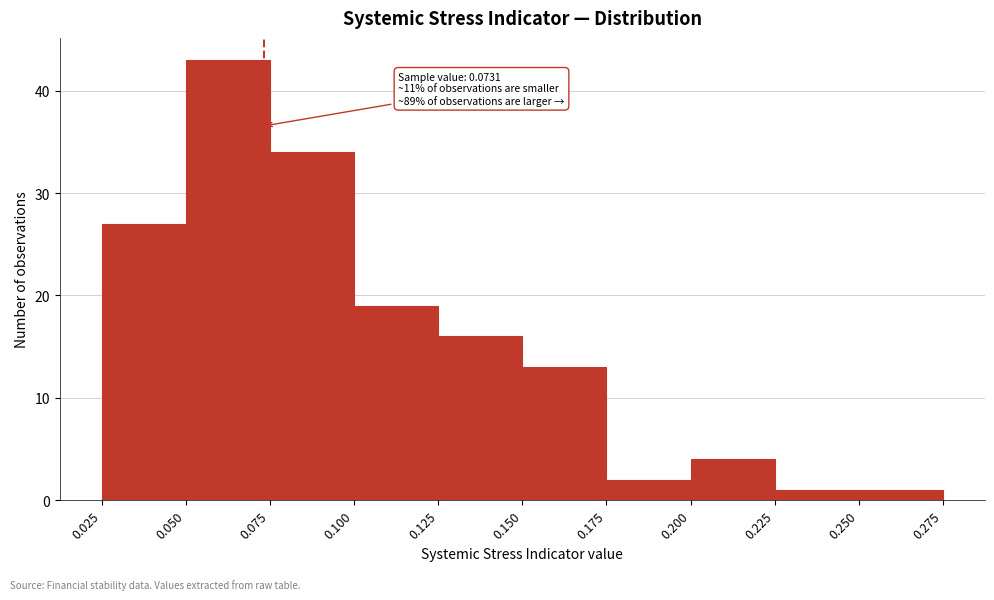

Which range on the x-axis has the tallest bar?

0.050 to 0.075